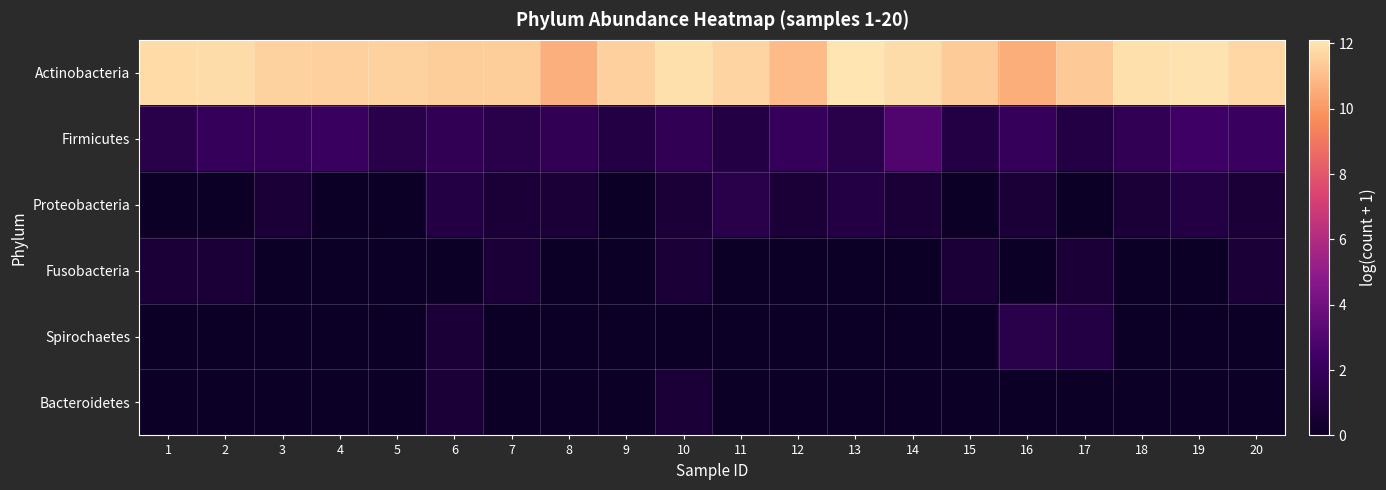

What is the maximum value shown in the chart?

12.1